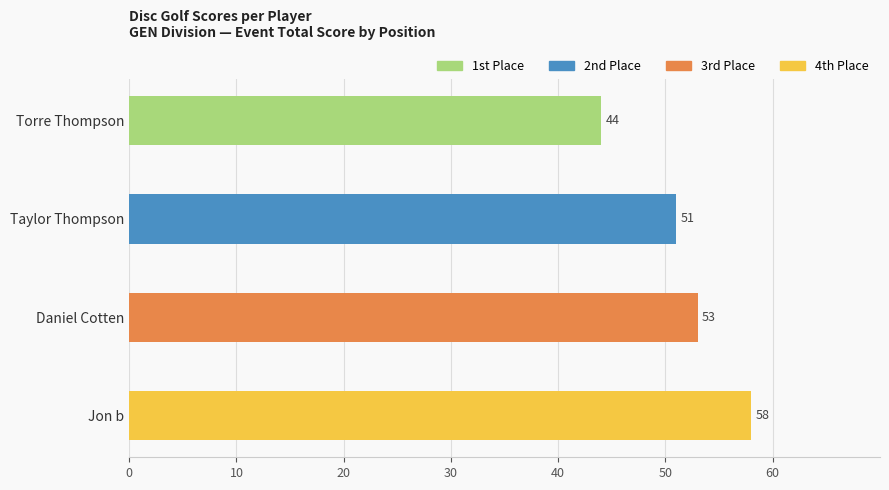

What is the difference between the maximum and minimum values?

14